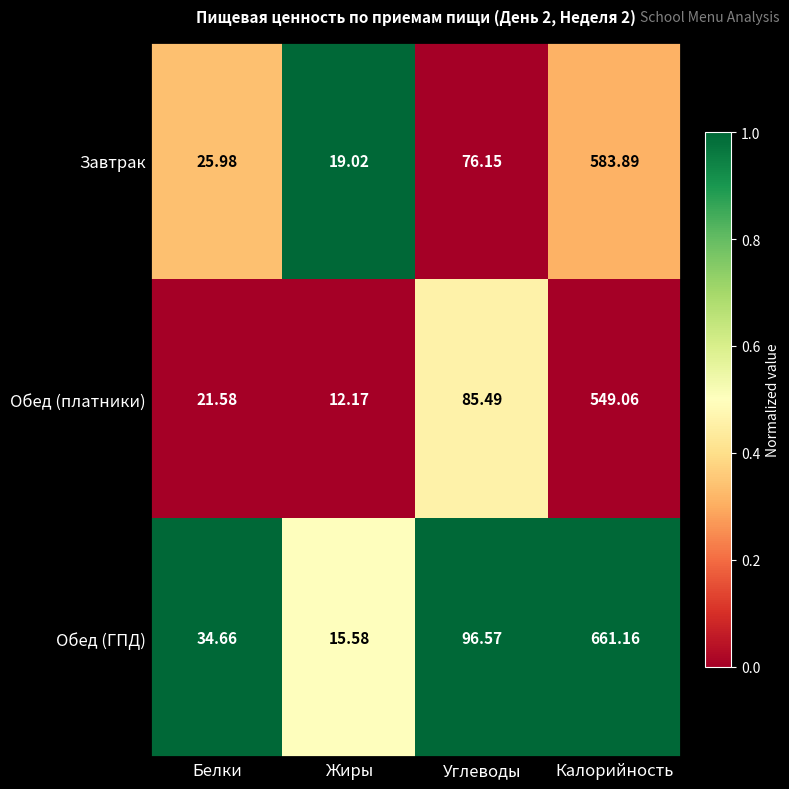

How many data points in Обед (платники) are above 85?

2